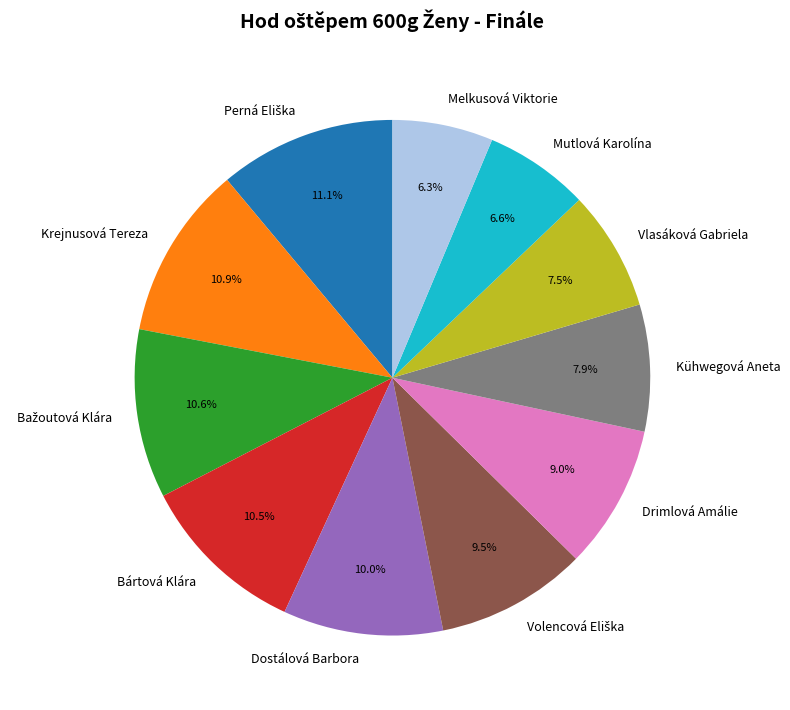

How many segments does this pie chart have?

11